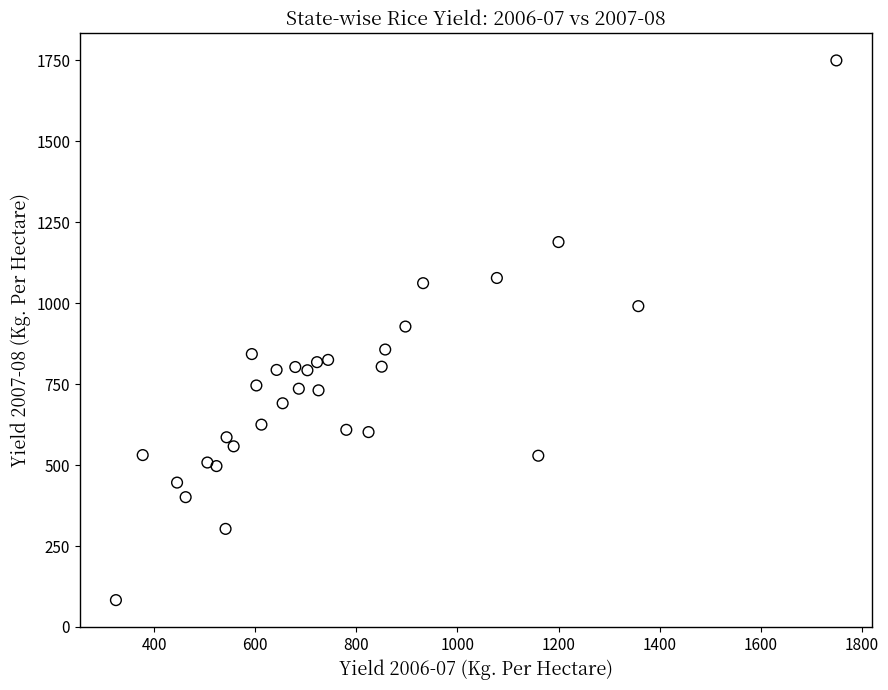

What is the range of Y values (max minus min)?

1667